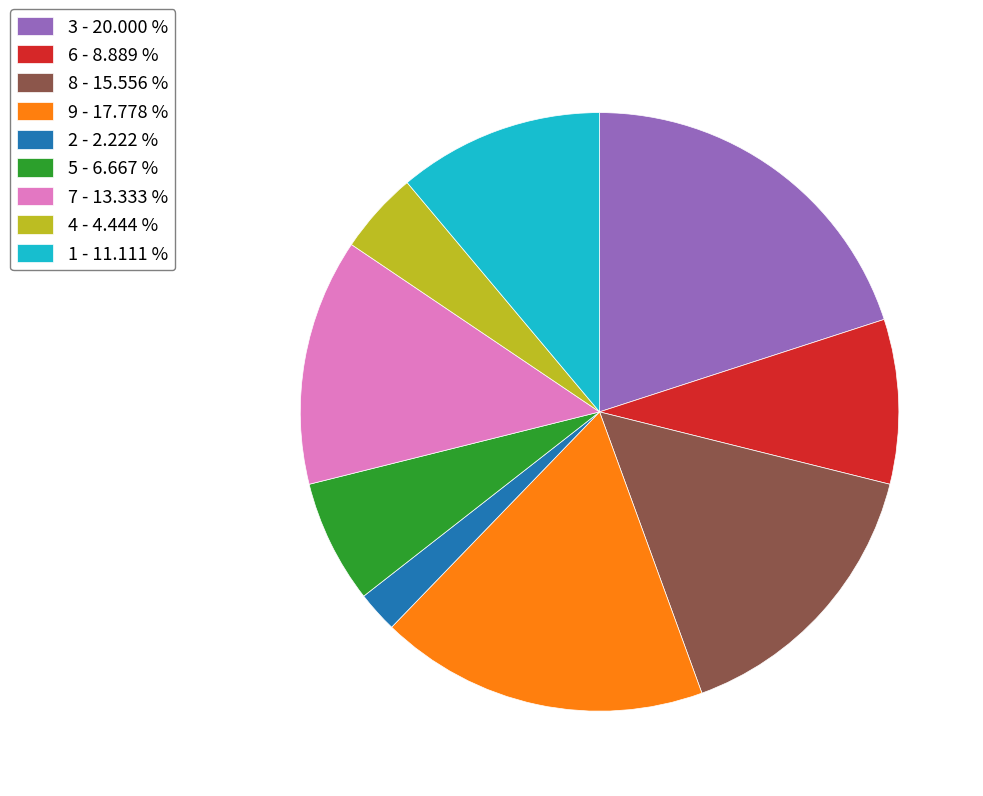

Does 4 - 4.444 % represent more than half of the total?

No